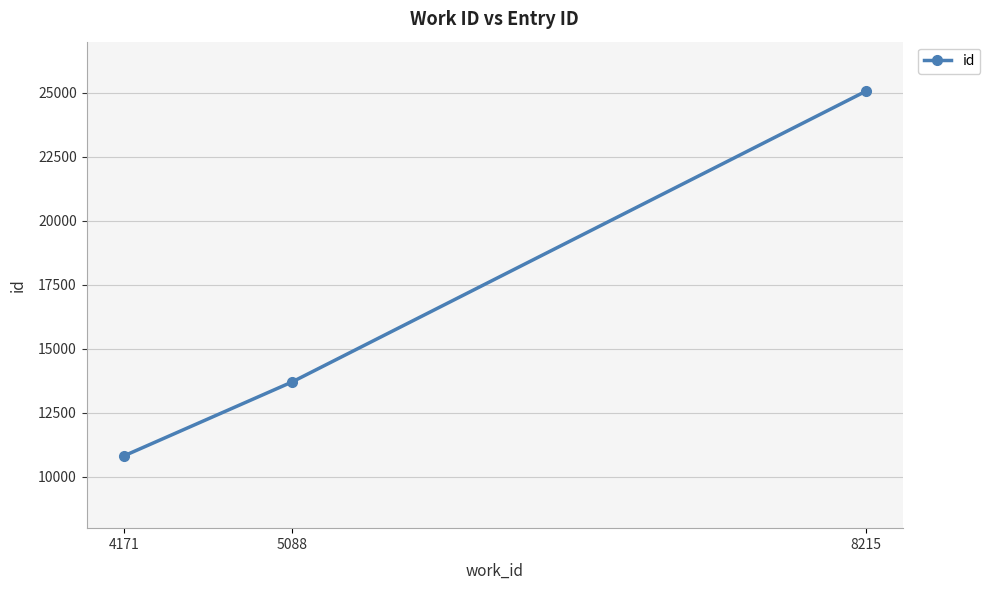

Count the values in the range 10819 to 25064.

3